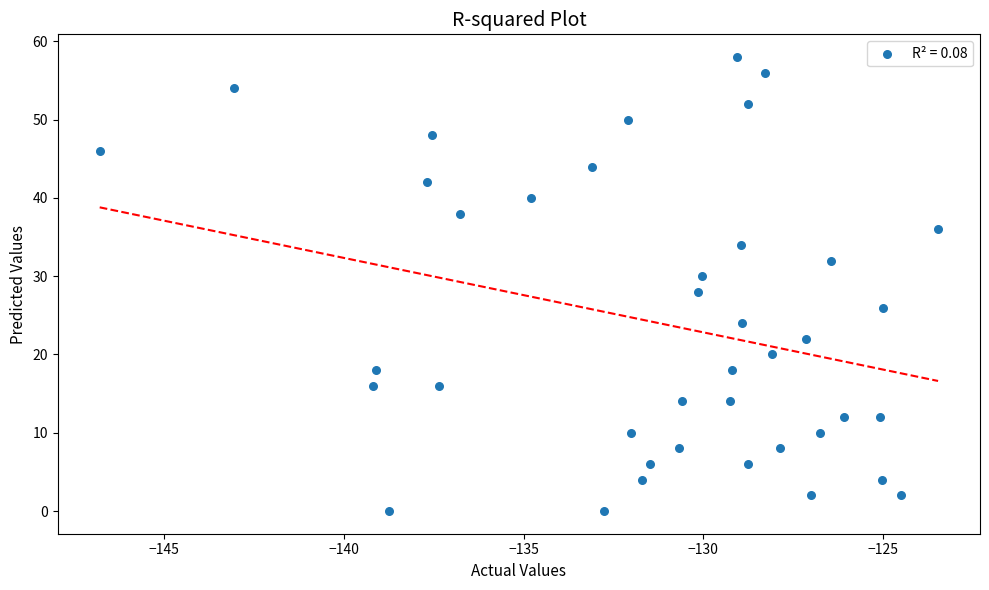

What is the range of Y values (max minus min)?

58